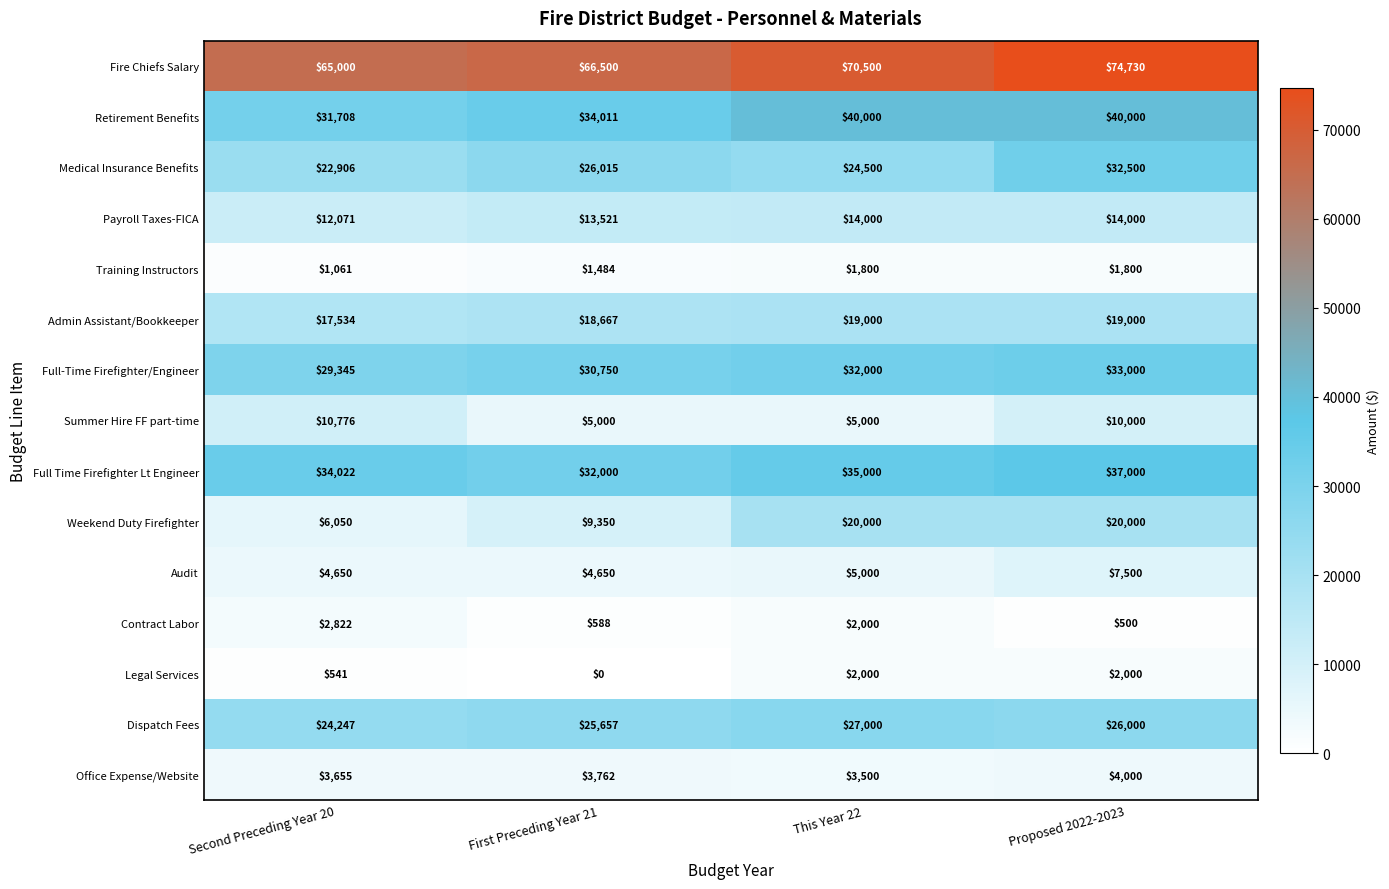

At how many categories does at least one series exceed 70707?

1